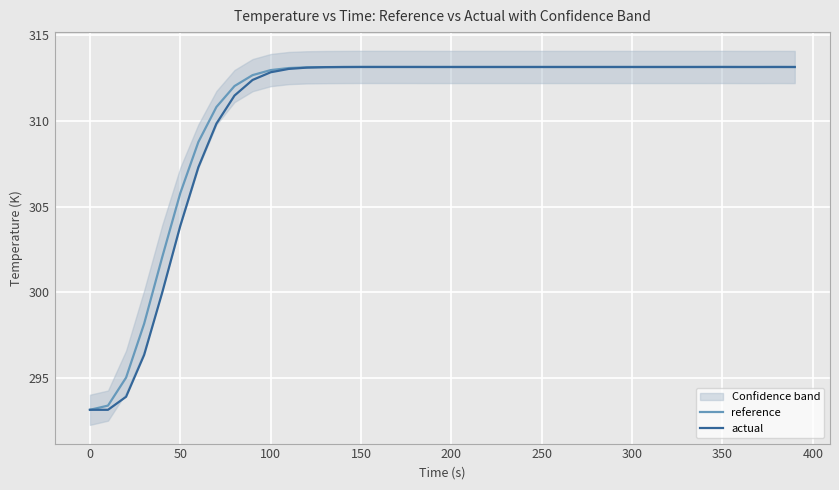

Where is actual nearest to the value 303?

50